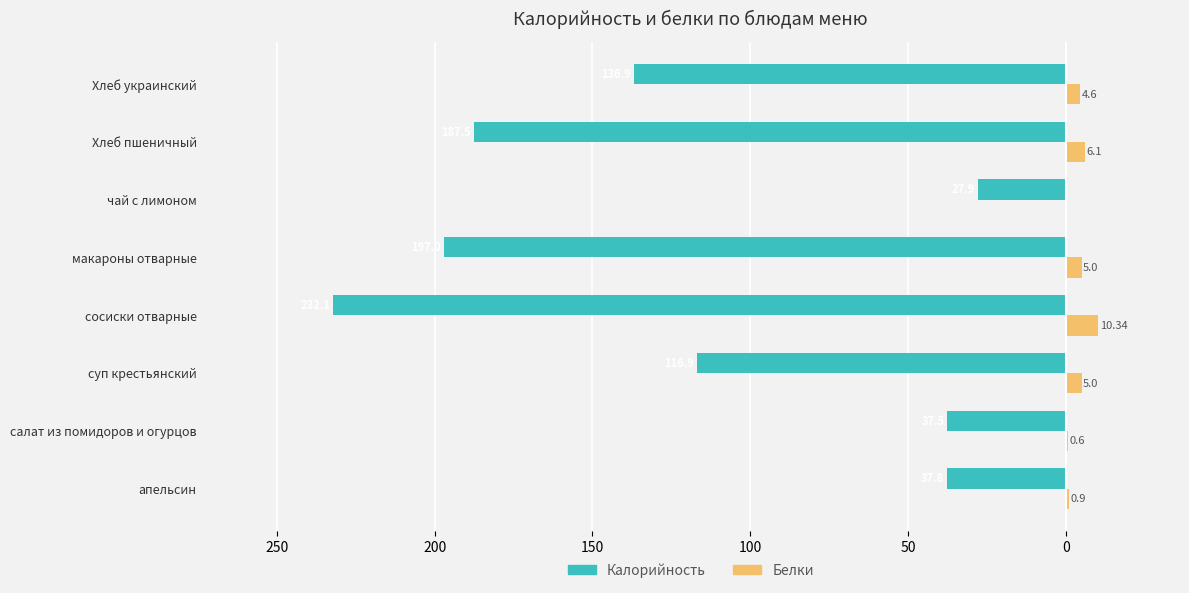

What are all the series names shown in the legend?

Калорийность, Белки